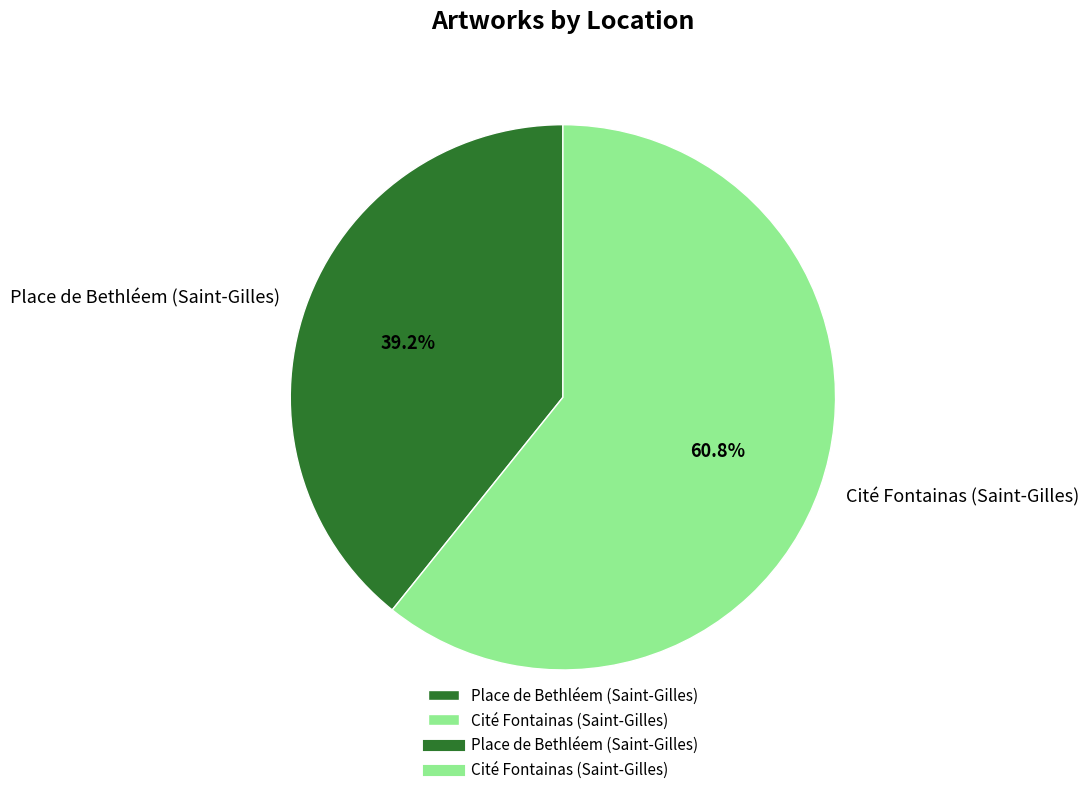

The Cité Fontainas (Saint-Gilles) slice represents 61% of the pie. True or false?

True